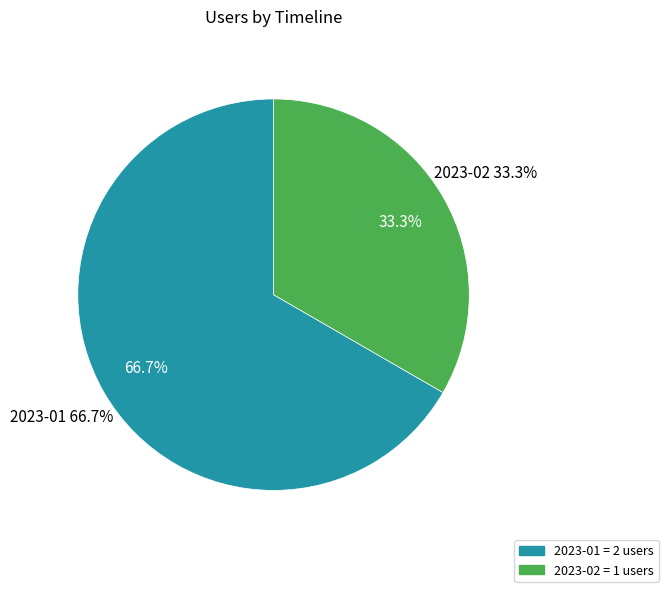

How many segments does this pie chart have?

2